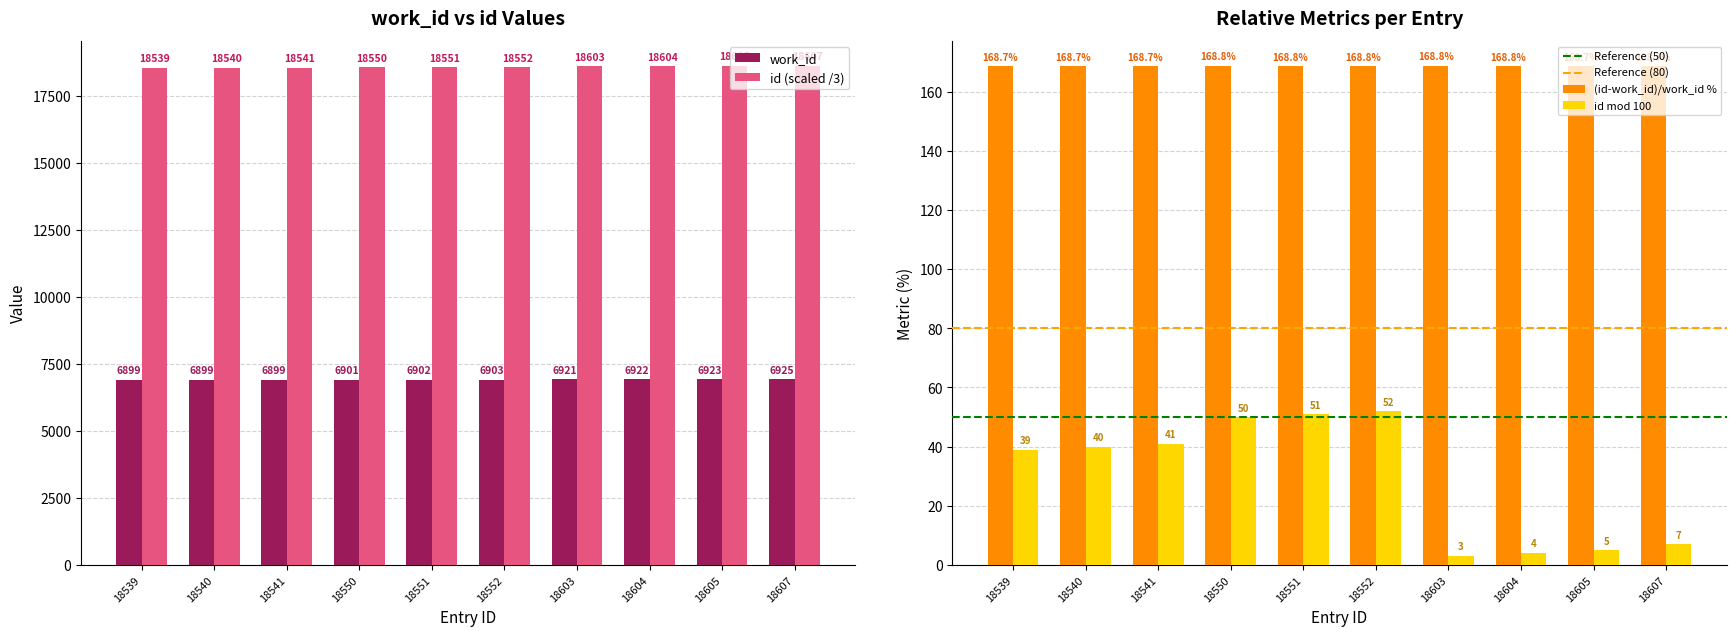

List the series in order of their overall mean, lowest first.

work_id, id